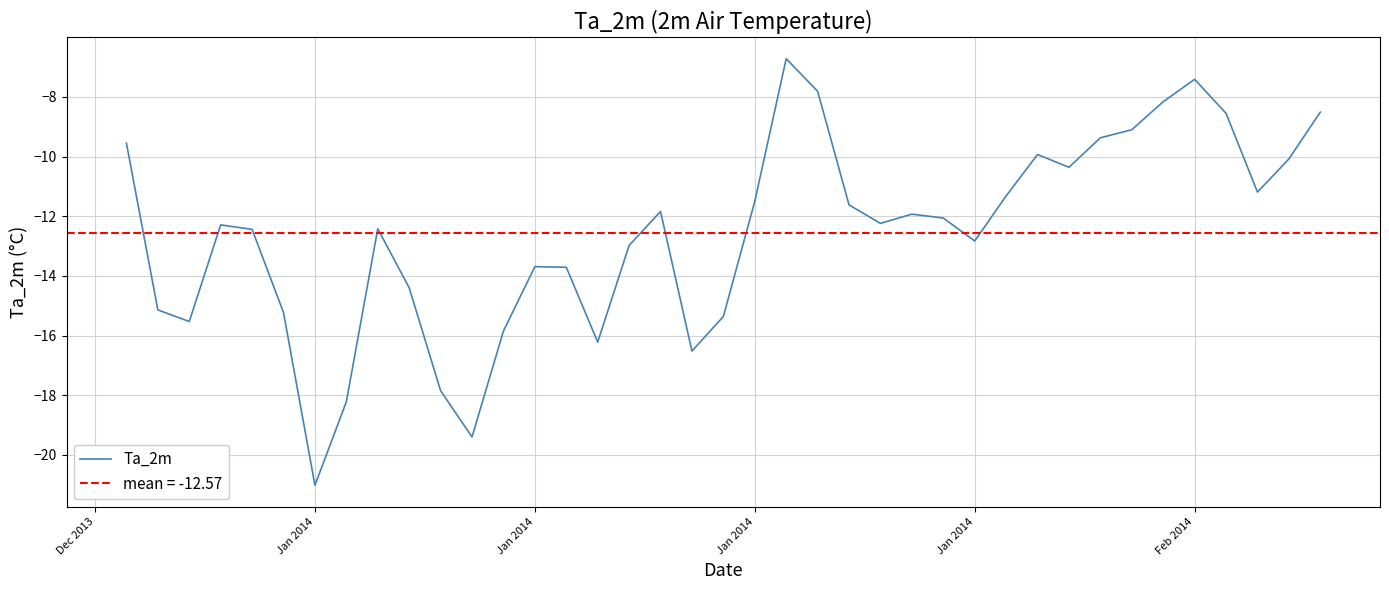

What is the minimum value shown in the chart?

-21.0